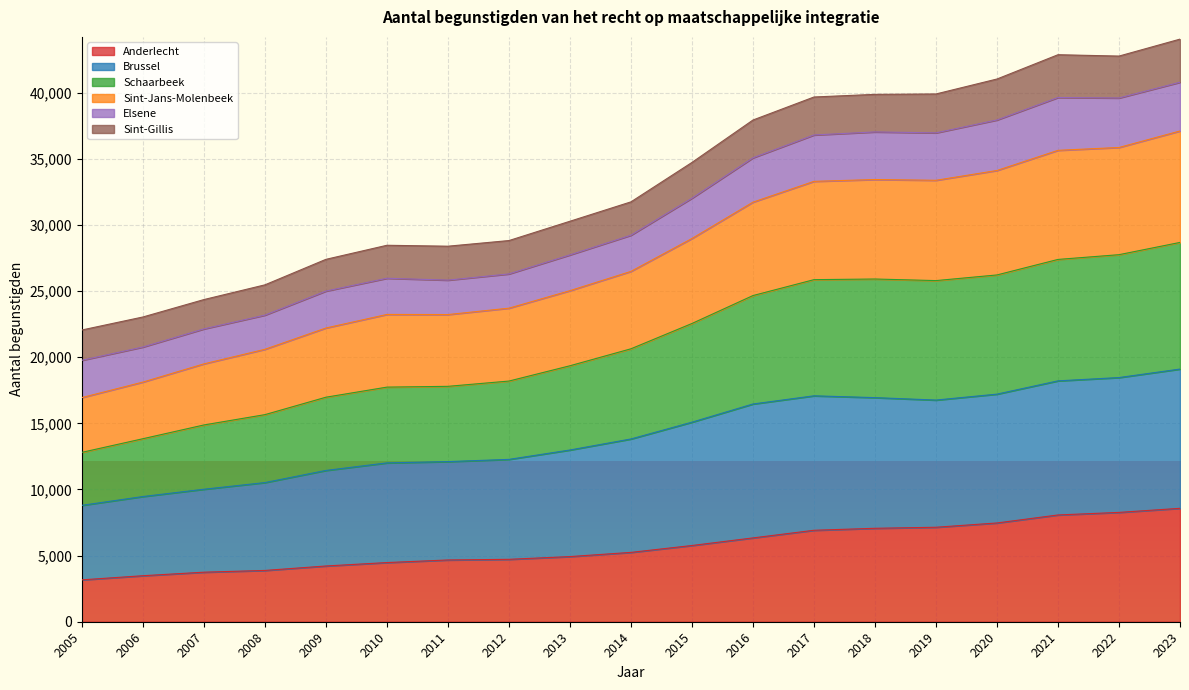

What is the minimum value for Anderlecht?

3167